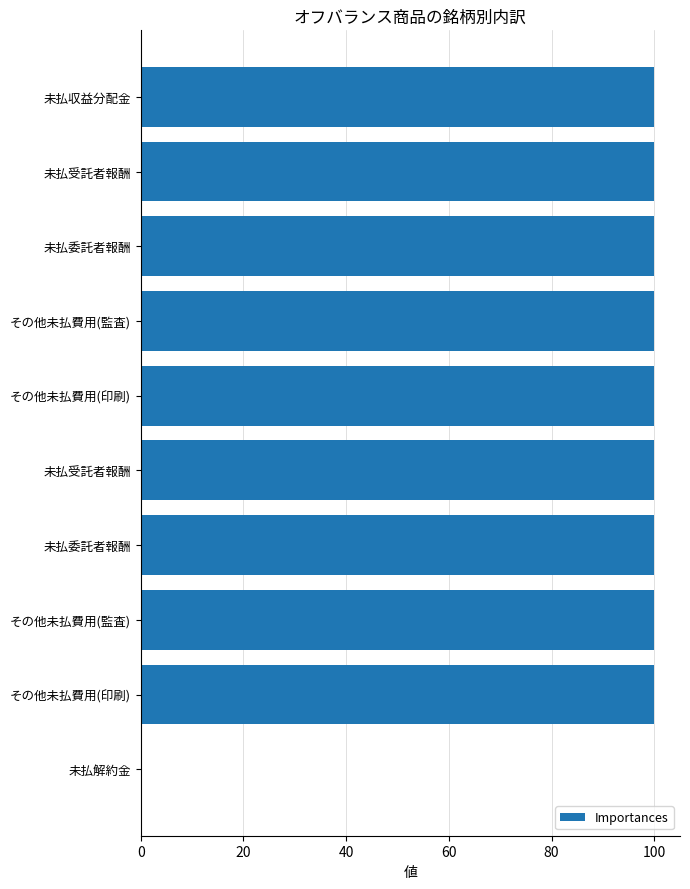

Does the chart contain stacked bars?

No